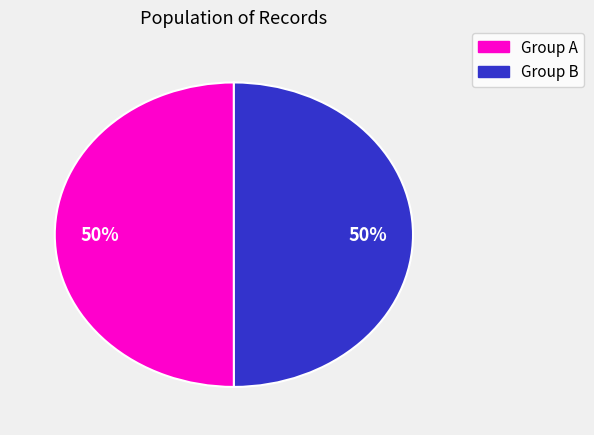

How many slices are in this pie chart?

2